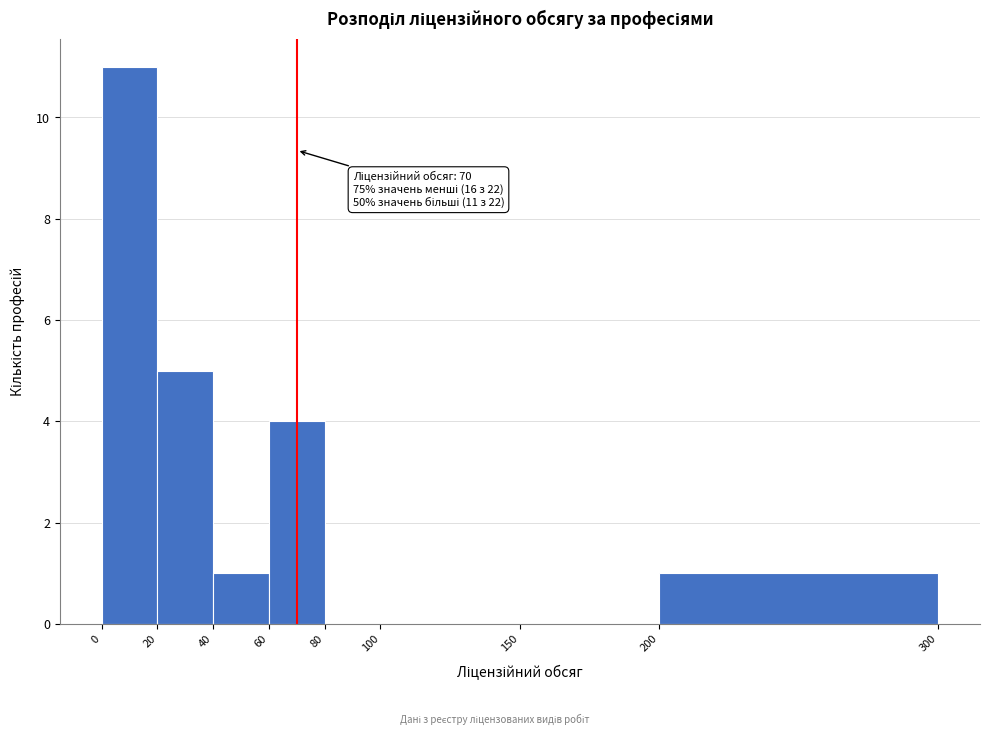

Which range on the x-axis has the tallest bar?

0 to 20